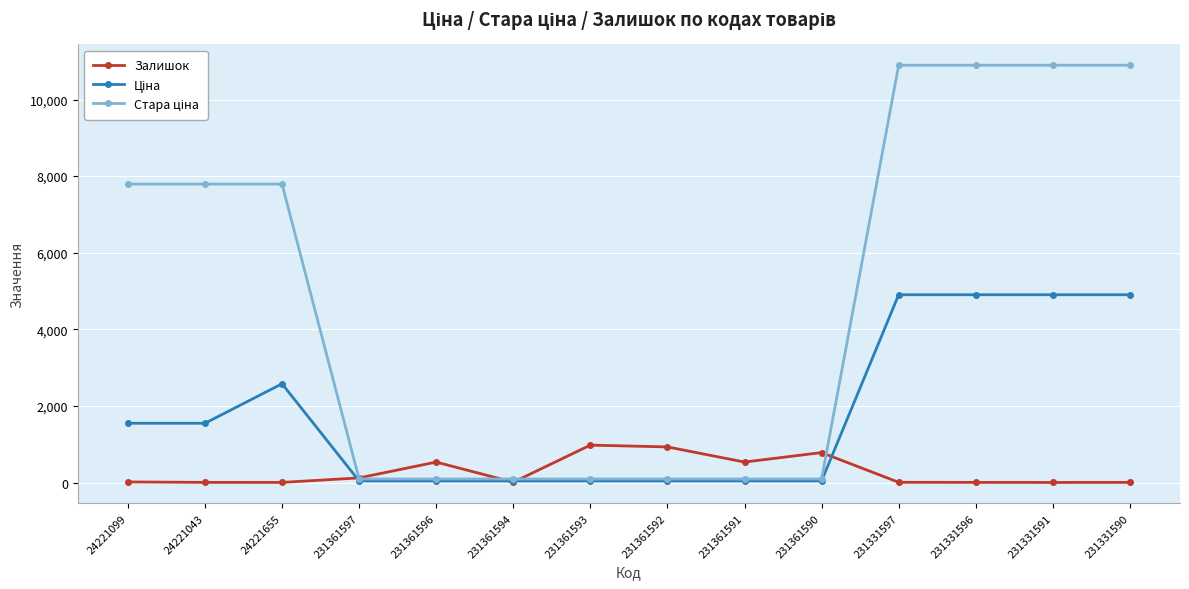

What is the sum of the Залишок values at 24221099 and 231361590?

798.0